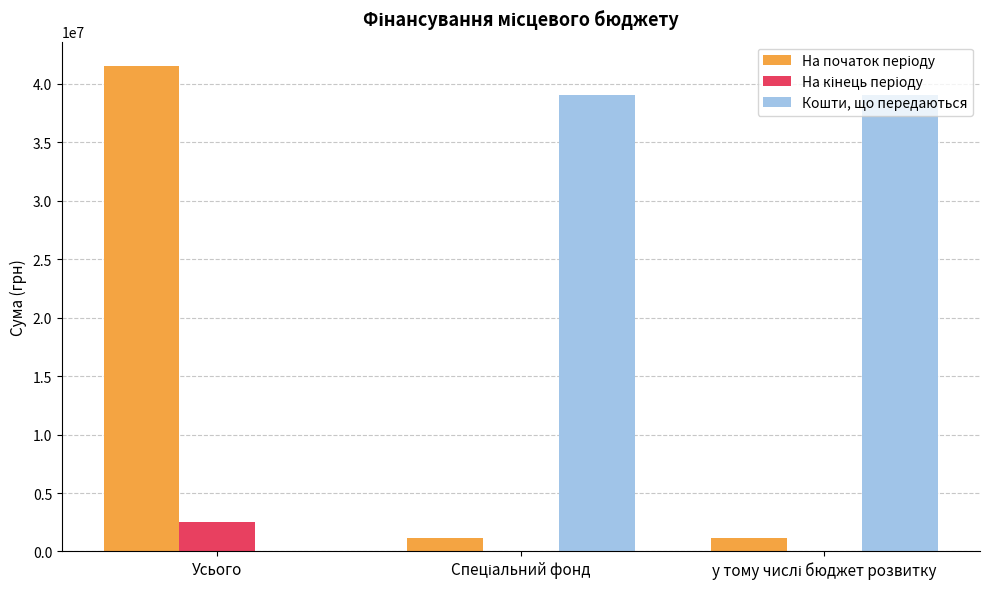

Which label corresponds to the largest value in the chart?

Усього